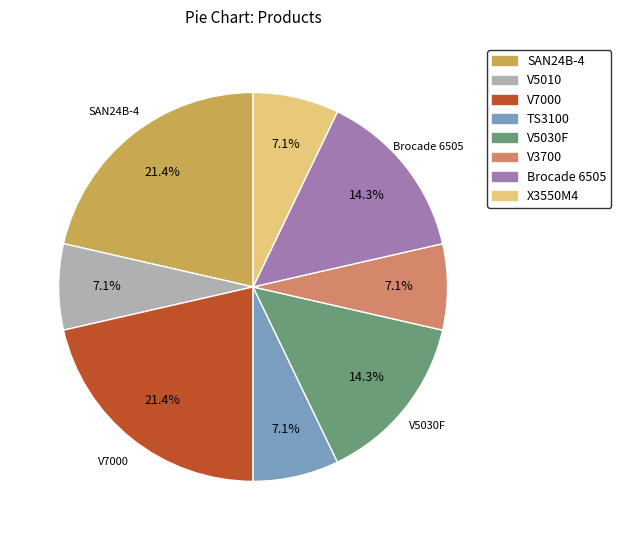

Count the number of slices in the pie.

8